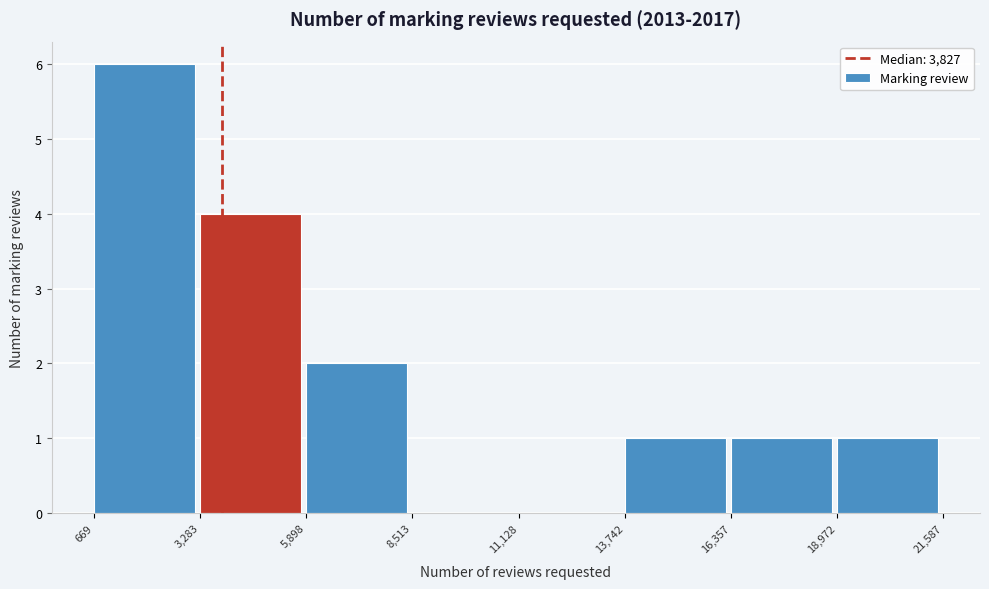

Over which range of the x-axis is the bar tallest?

669 to 3,283